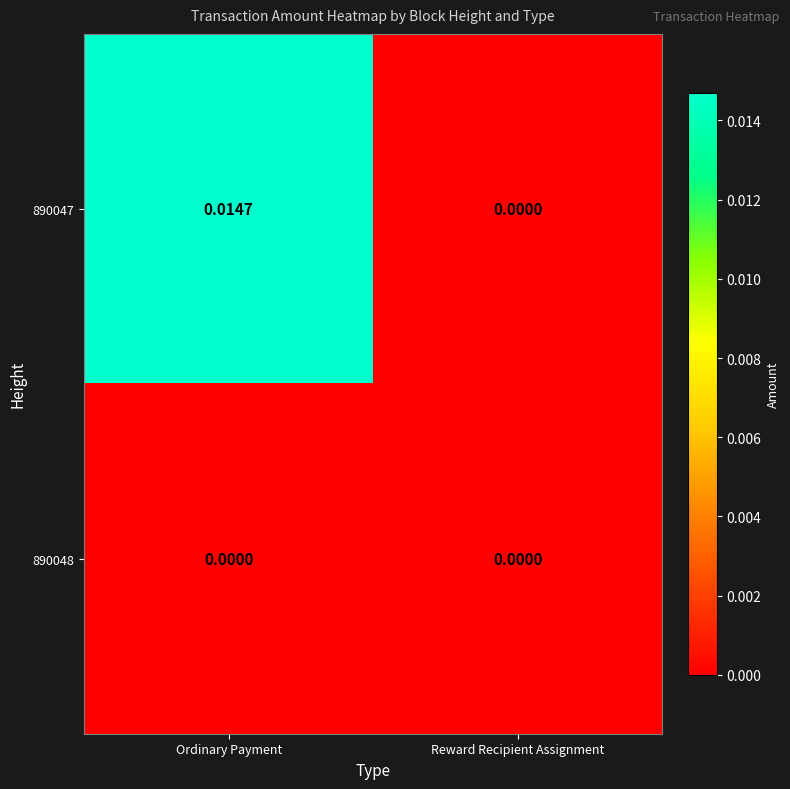

Which label corresponds to the largest value in the chart?

Ordinary Payment